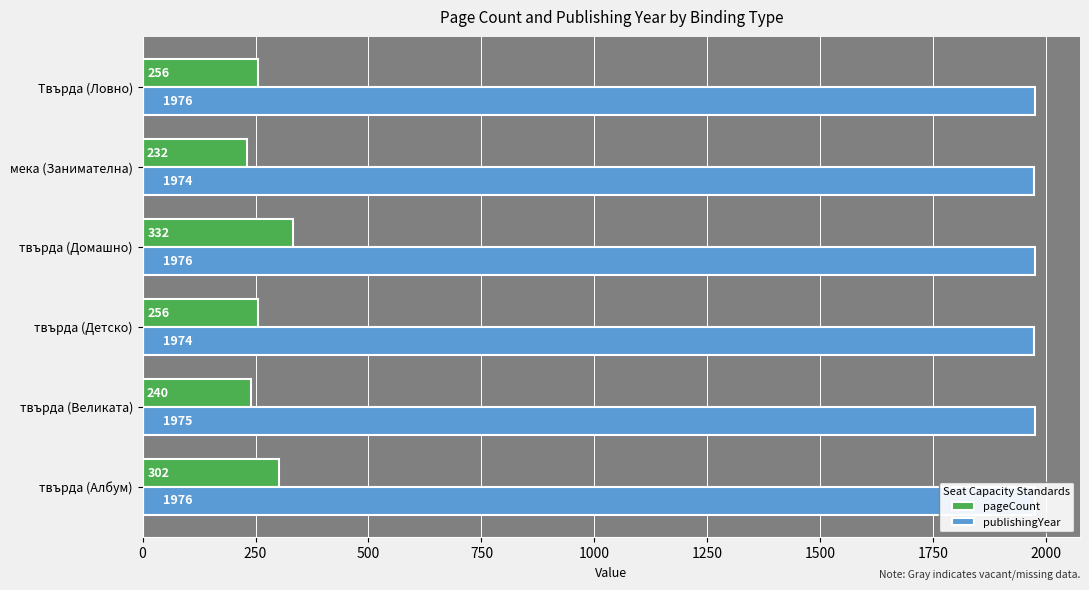

Is it true that pageCount equals 137 at твърда (Великата)?

False